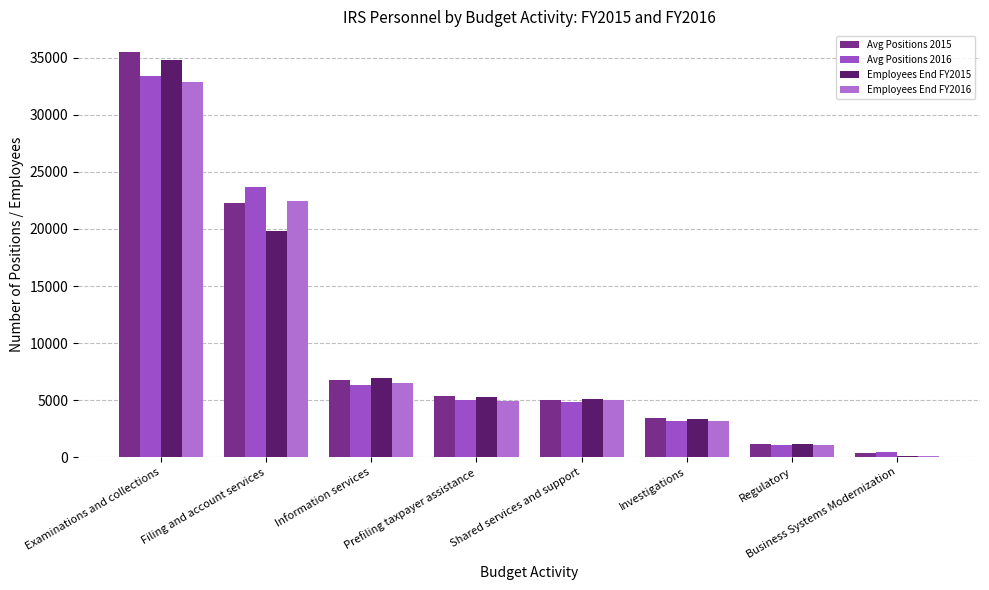

How many data points does each series have?

8